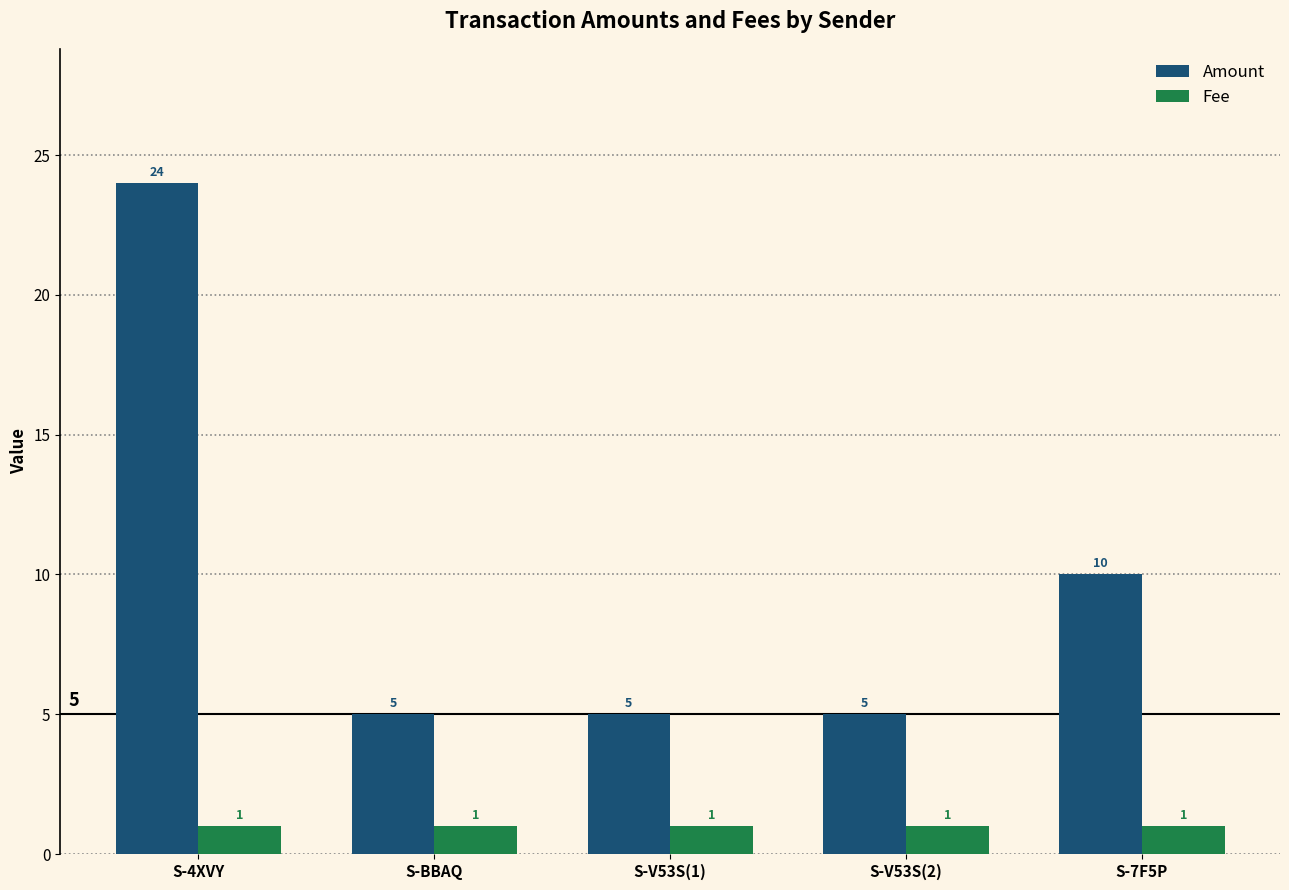

Are the bars grouped side by side (vs. stacked)?

Yes